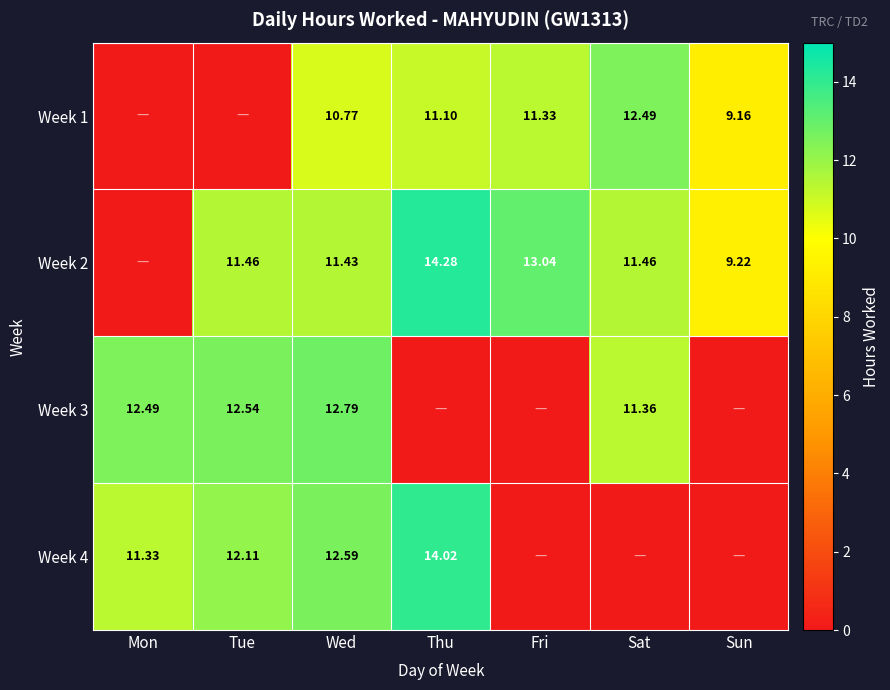

What is the highest value of the Week 4 series?

14.0